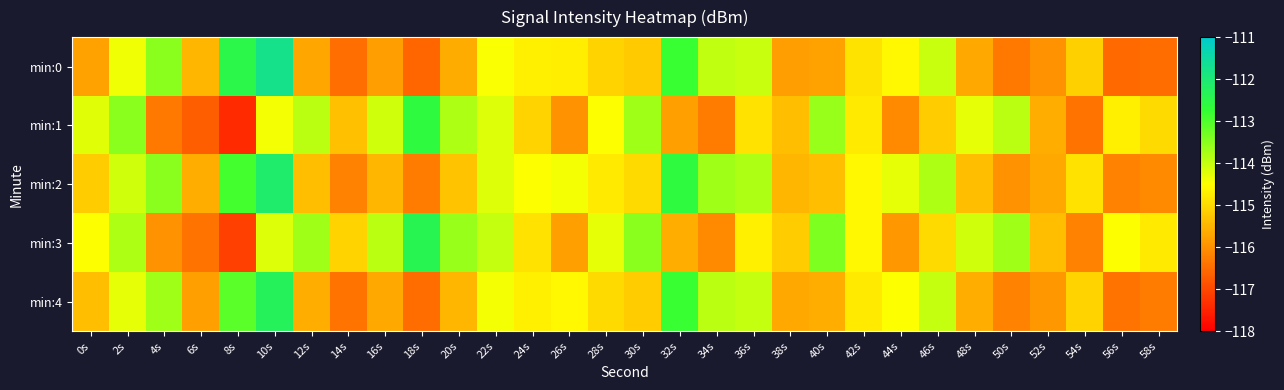

Between 12s and 48s, which is larger?

48s